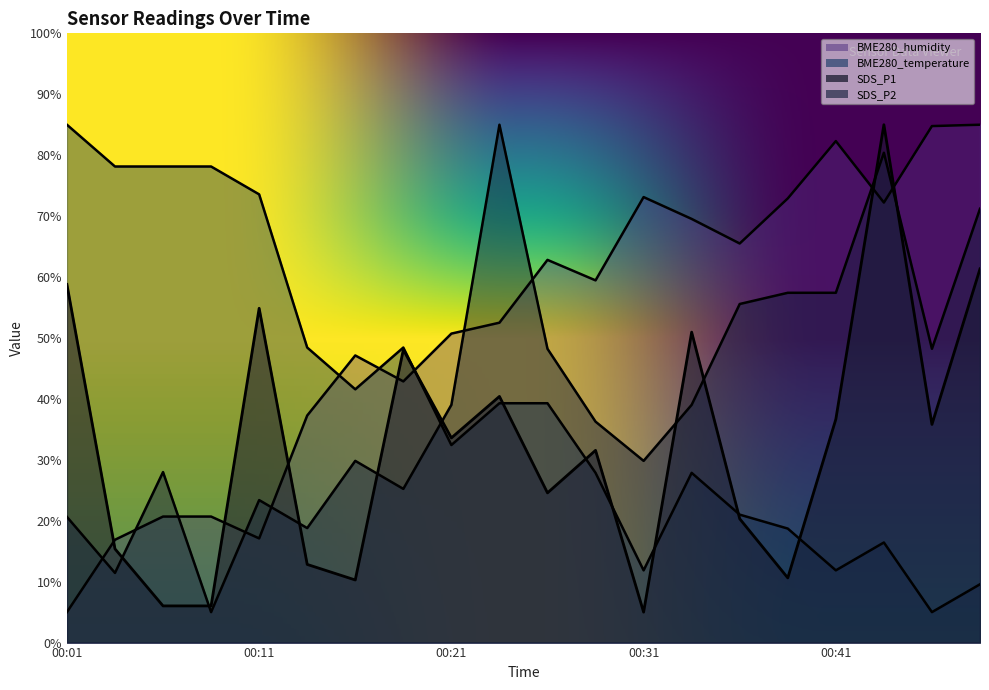

What is the minimum value shown in the chart?

5.0